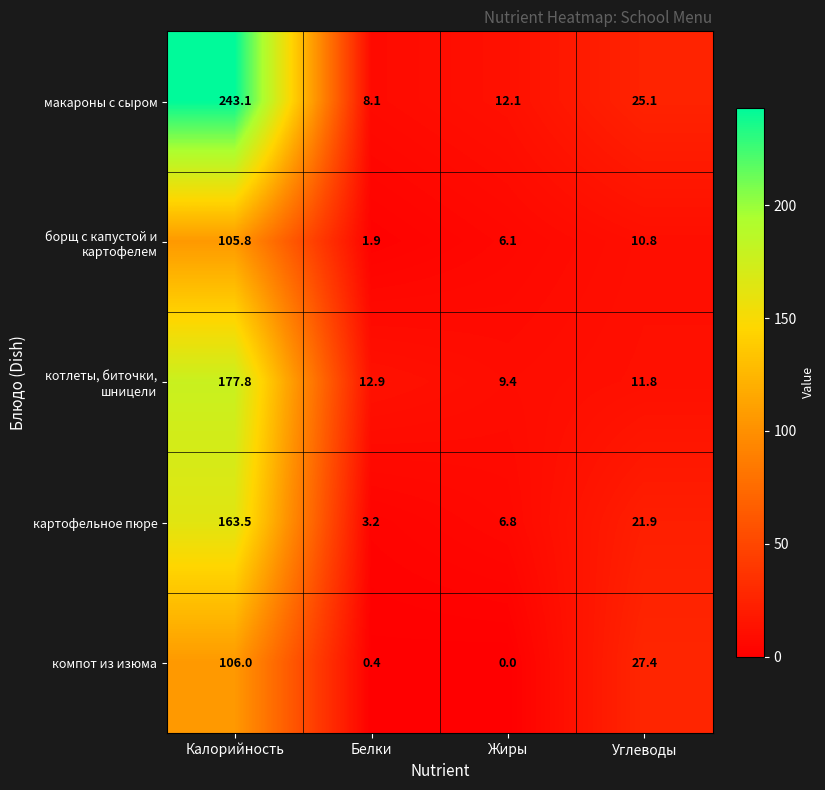

Reading left to right, transcribe all the data shown in this chart.

макароны с сыром: 243.1	8.1	12.1	25.1
борщ с капустой и картофелем: 105.8	1.9	6.1	10.8
котлеты, биточки, шницели: 177.8	12.9	9.4	11.8
картофельное пюре: 163.5	3.2	6.8	21.9
компот из изюма: 106.0	0.4	0.0	27.4